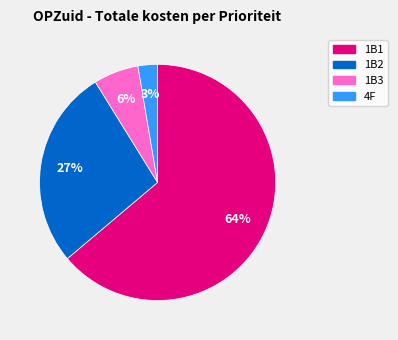

Combined, do 1B1 and 1B2 account for over 50%?

Yes